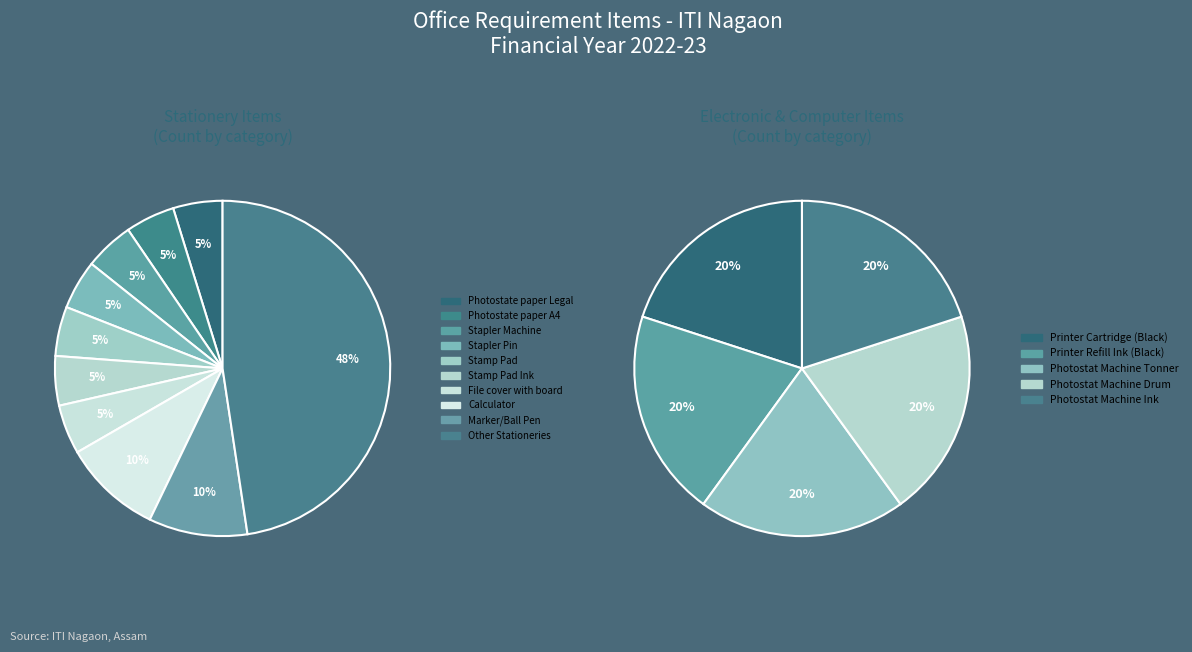

To the nearest percent, what is the combined percentage of Electronic & Computer Items and Stationeries?

100%